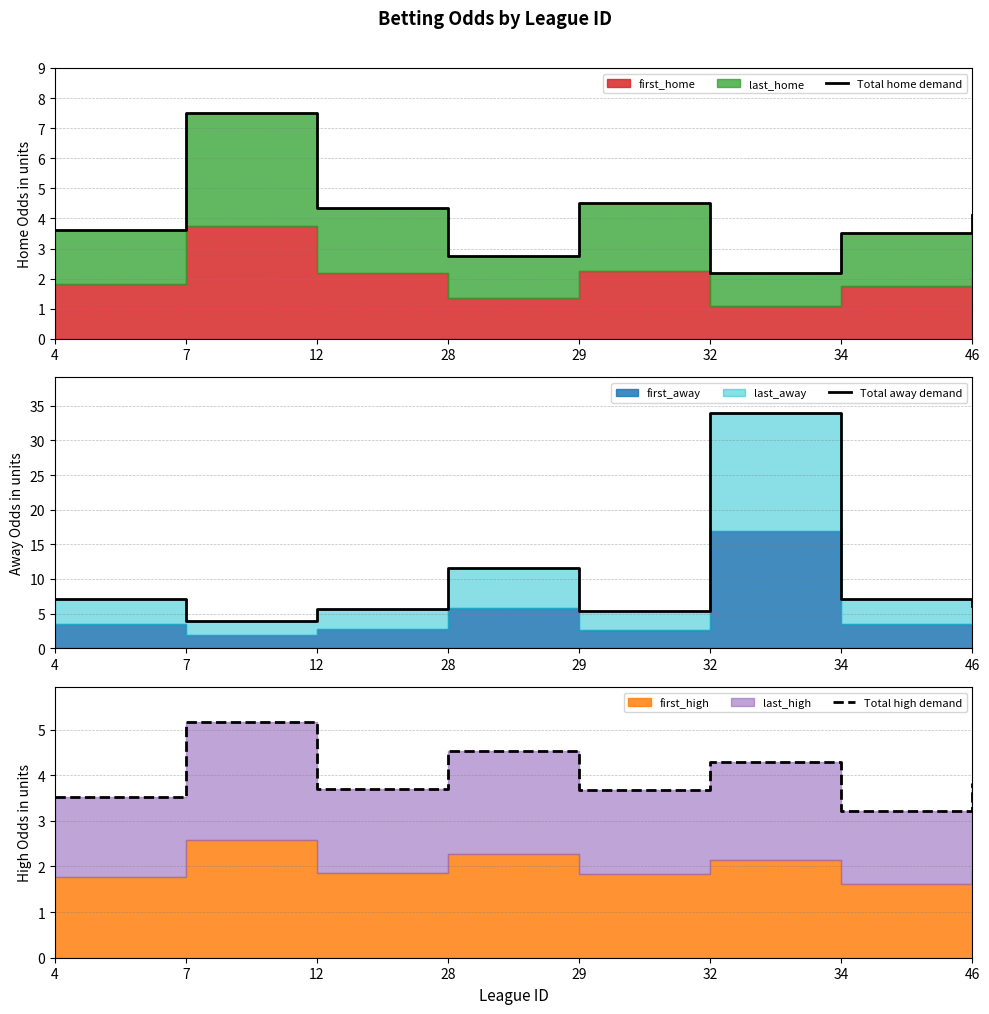

Between 7 and 12, which series saw the biggest shift?

Total home demand